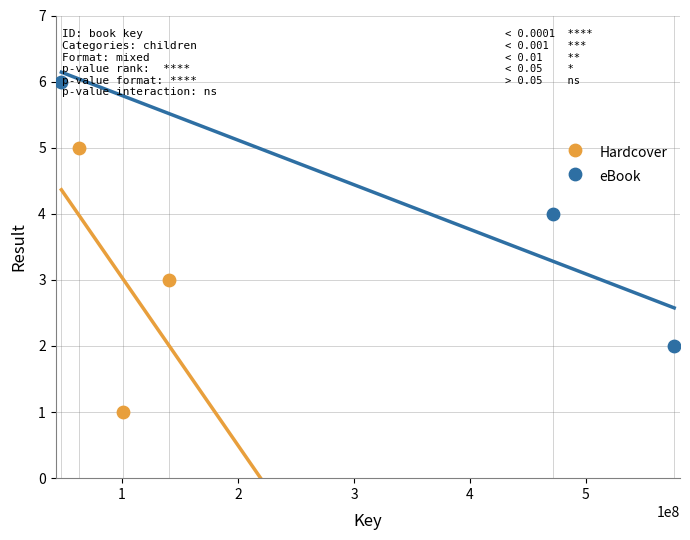

What are all the series names shown in the legend?

Hardcover, eBook